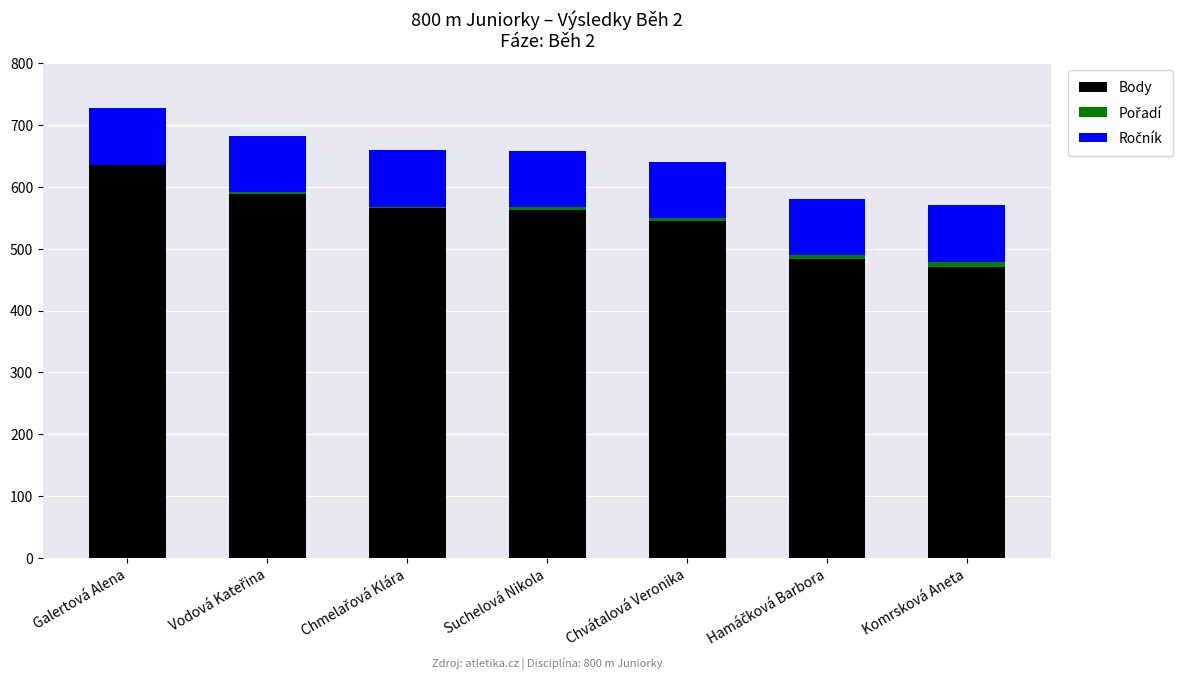

What is the highest value of the Body series?

635